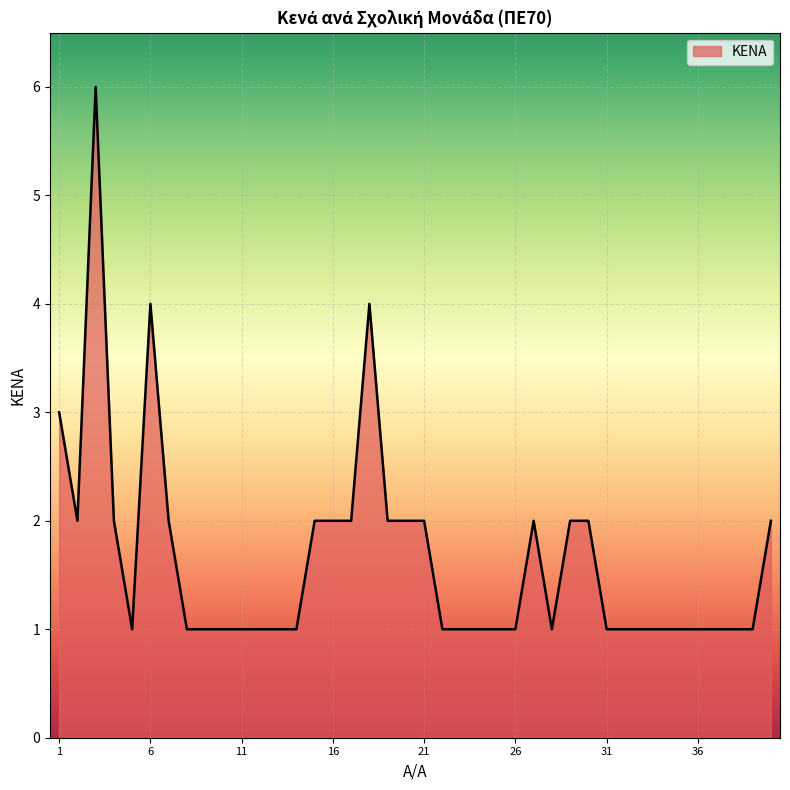

How many lines are shown in the chart?

1